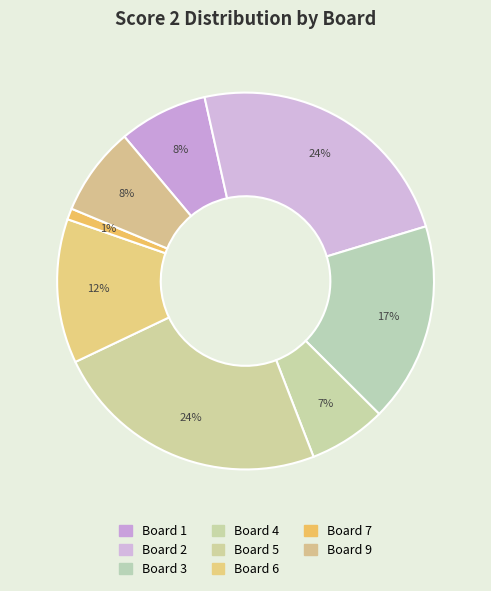

Count the number of slices in the pie.

8